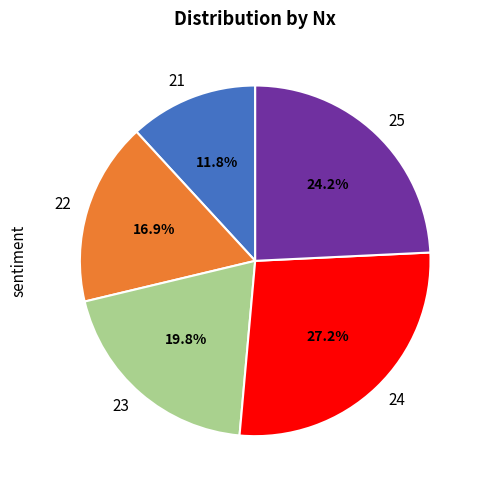

The 23 slice represents 27% of the pie. True or false?

False